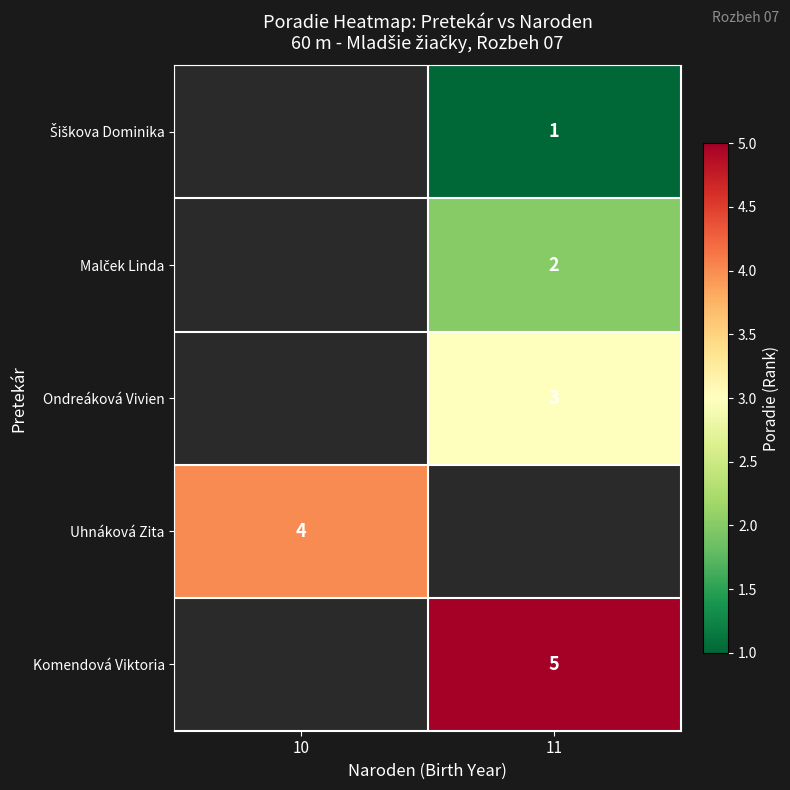

True or false: Uhnáková Zita has a value of 4 at 10.

True